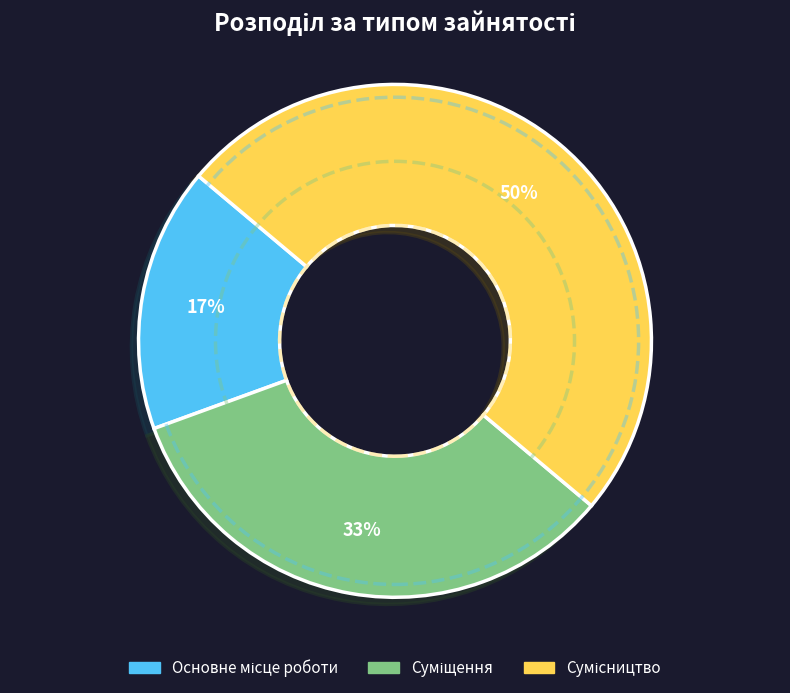

To the nearest percent, what is the difference between the largest and smallest slice percentages?

33%